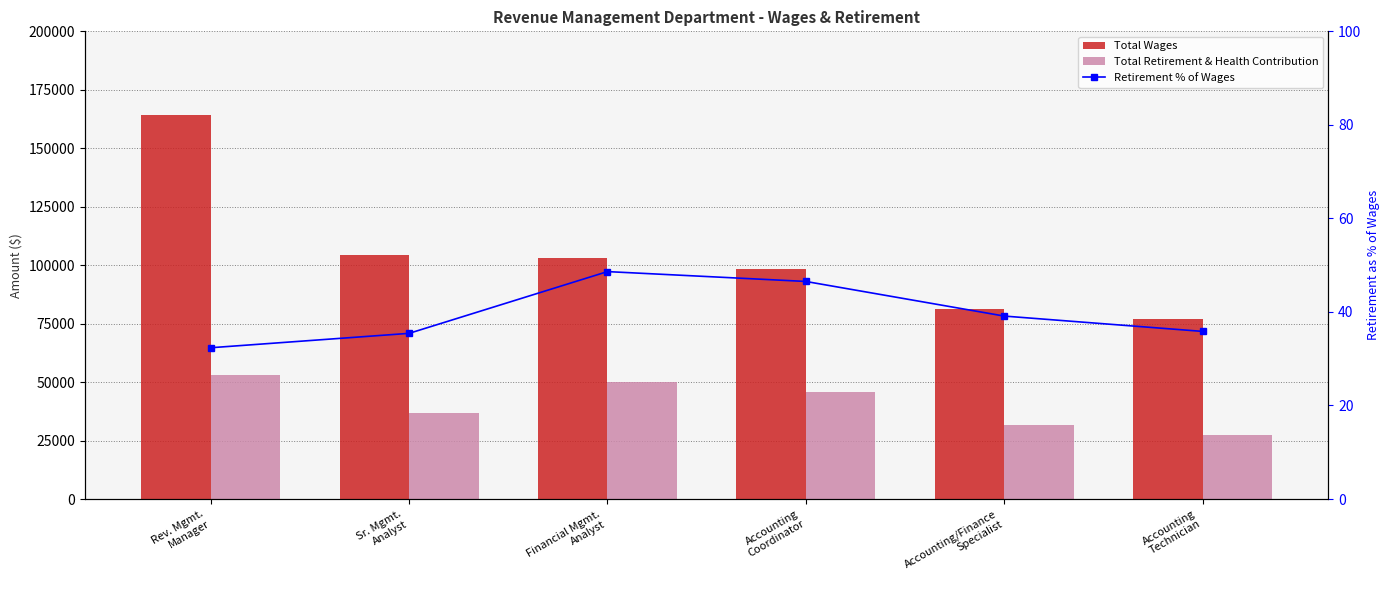

How many data points in Retirement % of Wages are above 39?

3